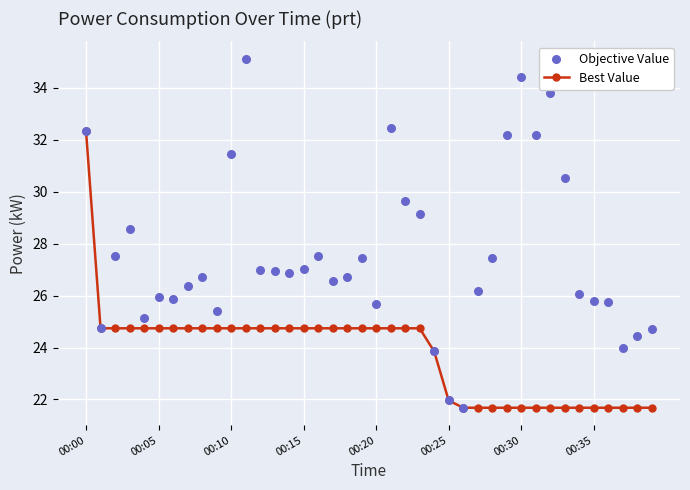

Which series has the largest Y range (max minus min)?

Objective Value